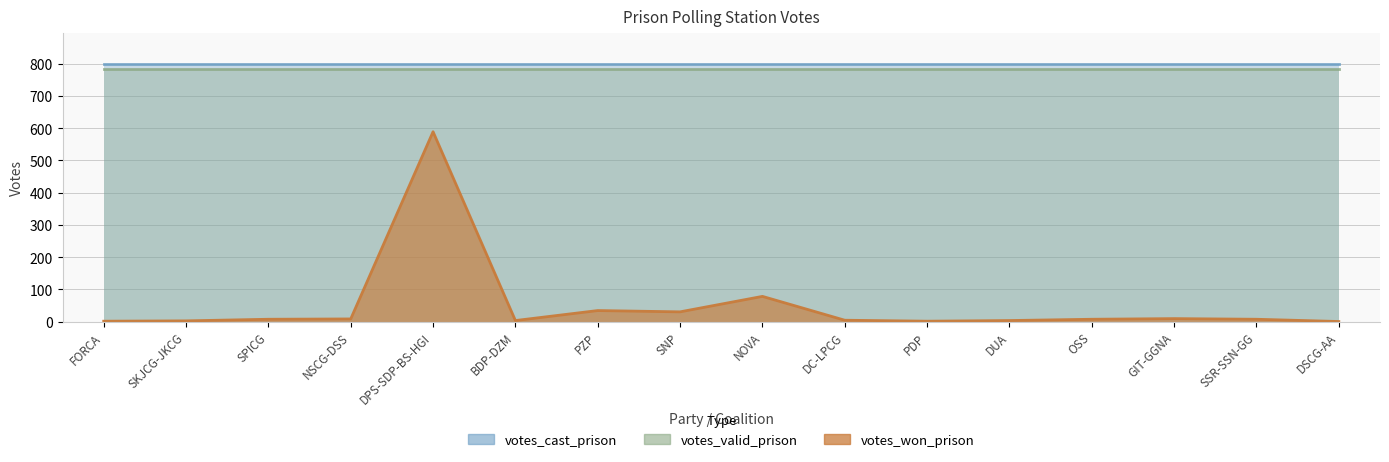

In votes_won_prison, how many points are lower than both neighbors (excluding endpoints)?

3